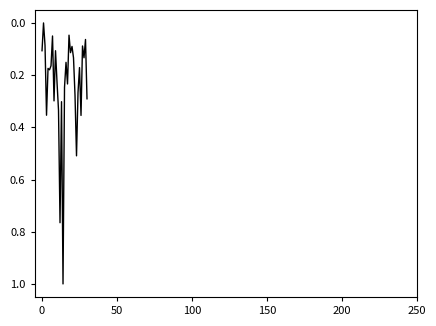

What is the sum of all values?

7.3